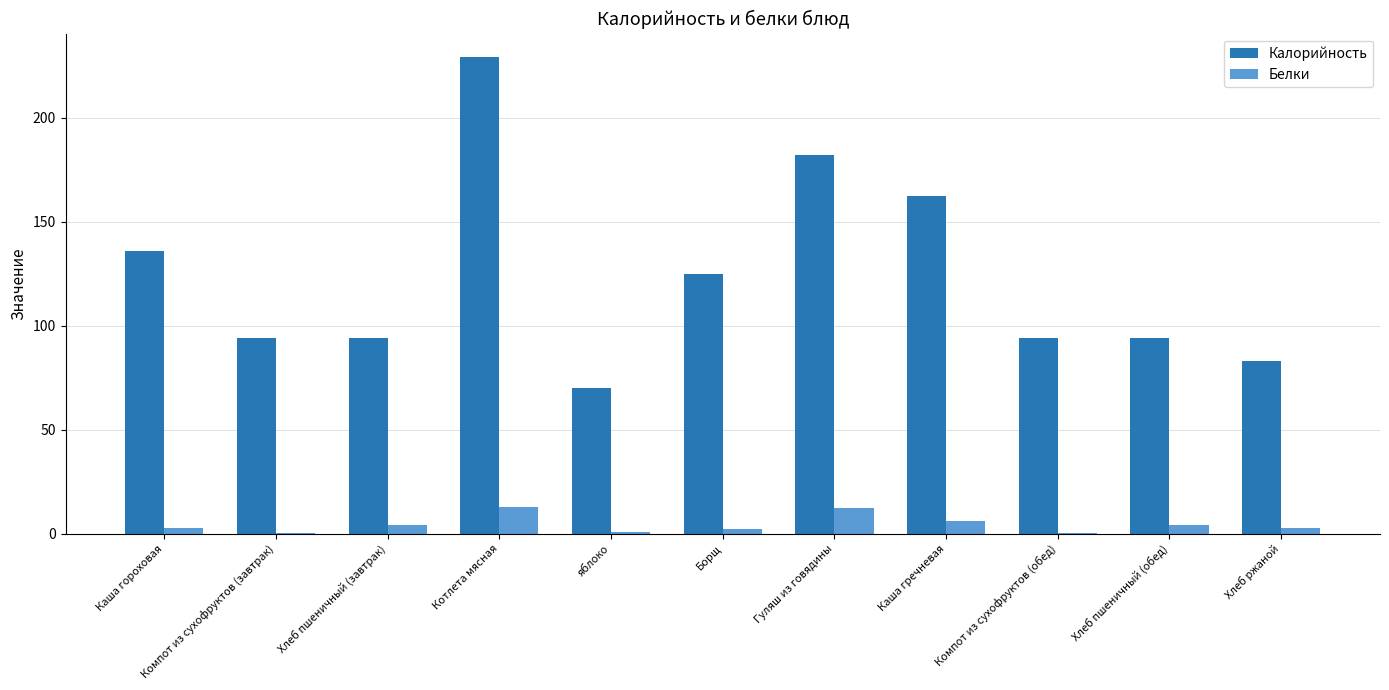

What is the sum of all Калорийность values?

1363.5